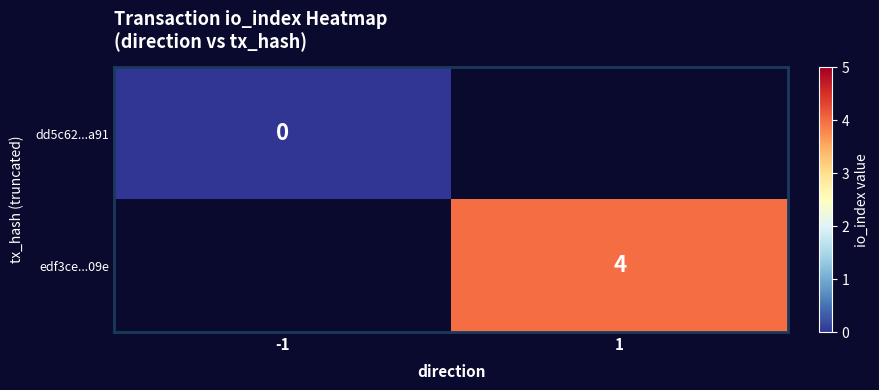

List the labels in order of edf3ce...09e value, smallest first.

-1, 1